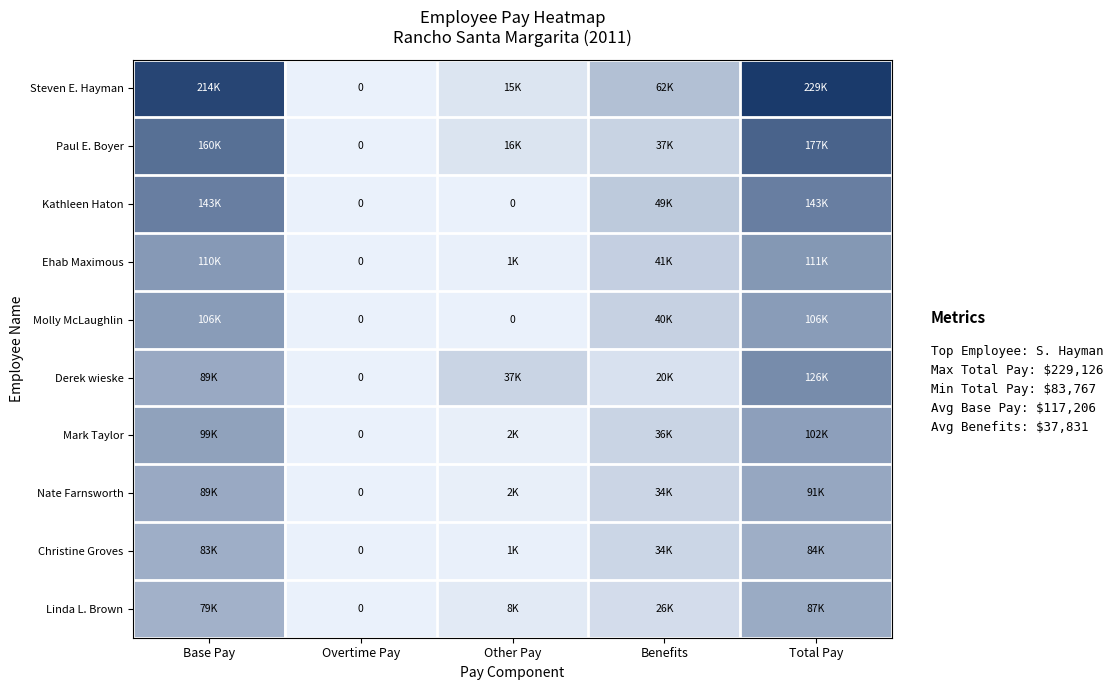

What is the maximum value for Nate Farnsworth?

91310.0